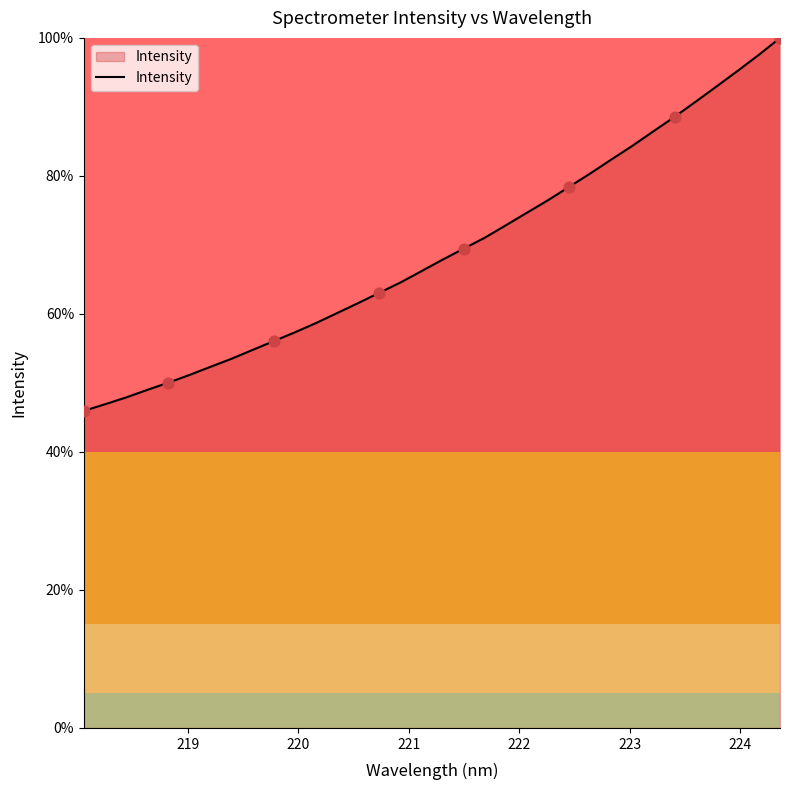

What is the smallest value displayed?

45.9